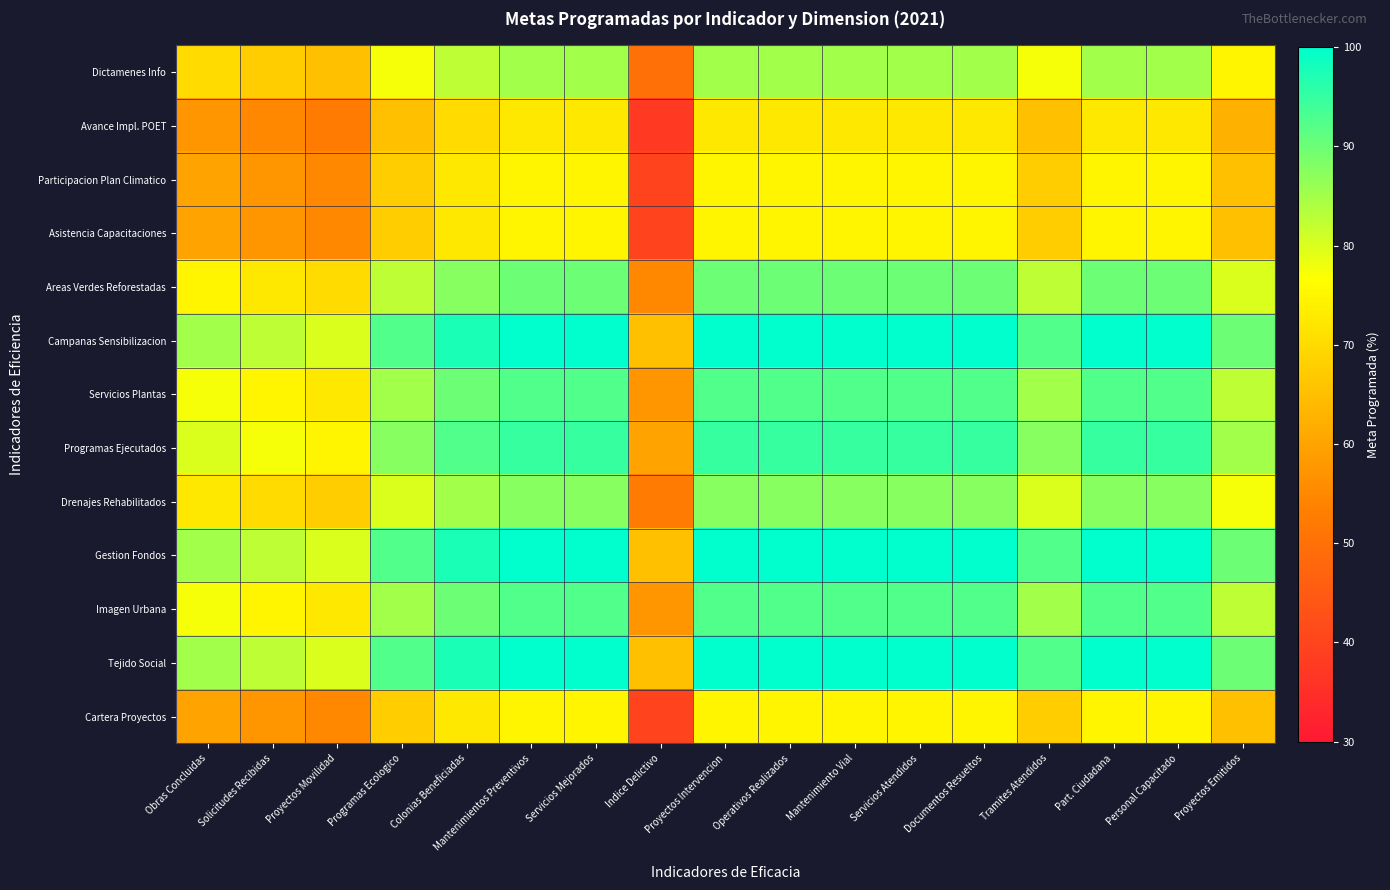

Reading left to right, list all the values displayed in this chart.

Dictamenes Info: Obras Concluidas=70.0	Solicitudes Recibidas=67.5	Proyectos Movilidad=65.0	Programas Ecologico=77.5	Colonias Beneficiadas=82.5	Mantenimientos Preventivos=85.0	Servicios Mejorados=85.0	Indice Delictivo=50.0	Proyectos Intervencion=85.0	Operativos Realizados=85.0	Mantenimiento Vial=85.0	Servicios Atendidos=85.0	Documentos Resueltos=85.0	Tramites Atendidos=77.5	Part. Ciudadana=85.0	Personal Capacitado=85.0	Proyectos Emitidos=75.0
Avance Impl. POET: Obras Concluidas=57.5	Solicitudes Recibidas=55.0	Proyectos Movilidad=52.5	Programas Ecologico=65.0	Colonias Beneficiadas=70.0	Mantenimientos Preventivos=72.5	Servicios Mejorados=72.5	Indice Delictivo=37.5	Proyectos Intervencion=72.5	Operativos Realizados=72.5	Mantenimiento Vial=72.5	Servicios Atendidos=72.5	Documentos Resueltos=72.5	Tramites Atendidos=65.0	Part. Ciudadana=72.5	Personal Capacitado=72.5	Proyectos Emitidos=62.5
Participacion Plan Climatico: Obras Concluidas=60.0	Solicitudes Recibidas=57.5	Proyectos Movilidad=55.0	Programas Ecologico=67.5	Colonias Beneficiadas=72.5	Mantenimientos Preventivos=75.0	Servicios Mejorados=75.0	Indice Delictivo=40.0	Proyectos Intervencion=75.0	Operativos Realizados=75.0	Mantenimiento Vial=75.0	Servicios Atendidos=75.0	Documentos Resueltos=75.0	Tramites Atendidos=67.5	Part. Ciudadana=75.0	Personal Capacitado=75.0	Proyectos Emitidos=65.0
Asistencia Capacitaciones: Obras Concluidas=60.0	Solicitudes Recibidas=57.5	Proyectos Movilidad=55.0	Programas Ecologico=67.5	Colonias Beneficiadas=72.5	Mantenimientos Preventivos=75.0	Servicios Mejorados=75.0	Indice Delictivo=40.0	Proyectos Intervencion=75.0	Operativos Realizados=75.0	Mantenimiento Vial=75.0	Servicios Atendidos=75.0	Documentos Resueltos=75.0	Tramites Atendidos=67.5	Part. Ciudadana=75.0	Personal Capacitado=75.0	Proyectos Emitidos=65.0
Areas Verdes Reforestadas: Obras Concluidas=75.0	Solicitudes Recibidas=72.5	Proyectos Movilidad=70.0	Programas Ecologico=82.5	Colonias Beneficiadas=87.5	Mantenimientos Preventivos=90.0	Servicios Mejorados=90.0	Indice Delictivo=55.0	Proyectos Intervencion=90.0	Operativos Realizados=90.0	Mantenimiento Vial=90.0	Servicios Atendidos=90.0	Documentos Resueltos=90.0	Tramites Atendidos=82.5	Part. Ciudadana=90.0	Personal Capacitado=90.0	Proyectos Emitidos=80.0
Campanas Sensibilizacion: Obras Concluidas=85.0	Solicitudes Recibidas=82.5	Proyectos Movilidad=80.0	Programas Ecologico=92.5	Colonias Beneficiadas=97.5	Mantenimientos Preventivos=100.0	Servicios Mejorados=100.0	Indice Delictivo=65.0	Proyectos Intervencion=100.0	Operativos Realizados=100.0	Mantenimiento Vial=100.0	Servicios Atendidos=100.0	Documentos Resueltos=100.0	Tramites Atendidos=92.5	Part. Ciudadana=100.0	Personal Capacitado=100.0	Proyectos Emitidos=90.0
Servicios Plantas: Obras Concluidas=77.5	Solicitudes Recibidas=75.0	Proyectos Movilidad=72.5	Programas Ecologico=85.0	Colonias Beneficiadas=90.0	Mantenimientos Preventivos=92.5	Servicios Mejorados=92.5	Indice Delictivo=57.5	Proyectos Intervencion=92.5	Operativos Realizados=92.5	Mantenimiento Vial=92.5	Servicios Atendidos=92.5	Documentos Resueltos=92.5	Tramites Atendidos=85.0	Part. Ciudadana=92.5	Personal Capacitado=92.5	Proyectos Emitidos=82.5
Programas Ejecutados: Obras Concluidas=80.0	Solicitudes Recibidas=77.5	Proyectos Movilidad=75.0	Programas Ecologico=87.5	Colonias Beneficiadas=92.5	Mantenimientos Preventivos=95.0	Servicios Mejorados=95.0	Indice Delictivo=60.0	Proyectos Intervencion=95.0	Operativos Realizados=95.0	Mantenimiento Vial=95.0	Servicios Atendidos=95.0	Documentos Resueltos=95.0	Tramites Atendidos=87.5	Part. Ciudadana=95.0	Personal Capacitado=95.0	Proyectos Emitidos=85.0
Drenajes Rehabilitados: Obras Concluidas=72.5	Solicitudes Recibidas=70.0	Proyectos Movilidad=67.5	Programas Ecologico=80.0	Colonias Beneficiadas=85.0	Mantenimientos Preventivos=87.5	Servicios Mejorados=87.5	Indice Delictivo=52.5	Proyectos Intervencion=87.5	Operativos Realizados=87.5	Mantenimiento Vial=87.5	Servicios Atendidos=87.5	Documentos Resueltos=87.5	Tramites Atendidos=80.0	Part. Ciudadana=87.5	Personal Capacitado=87.5	Proyectos Emitidos=77.5
Gestion Fondos: Obras Concluidas=85.0	Solicitudes Recibidas=82.5	Proyectos Movilidad=80.0	Programas Ecologico=92.5	Colonias Beneficiadas=97.5	Mantenimientos Preventivos=100.0	Servicios Mejorados=100.0	Indice Delictivo=65.0	Proyectos Intervencion=100.0	Operativos Realizados=100.0	Mantenimiento Vial=100.0	Servicios Atendidos=100.0	Documentos Resueltos=100.0	Tramites Atendidos=92.5	Part. Ciudadana=100.0	Personal Capacitado=100.0	Proyectos Emitidos=90.0
Imagen Urbana: Obras Concluidas=77.5	Solicitudes Recibidas=75.0	Proyectos Movilidad=72.5	Programas Ecologico=85.0	Colonias Beneficiadas=90.0	Mantenimientos Preventivos=92.5	Servicios Mejorados=92.5	Indice Delictivo=57.5	Proyectos Intervencion=92.5	Operativos Realizados=92.5	Mantenimiento Vial=92.5	Servicios Atendidos=92.5	Documentos Resueltos=92.5	Tramites Atendidos=85.0	Part. Ciudadana=92.5	Personal Capacitado=92.5	Proyectos Emitidos=82.5
Tejido Social: Obras Concluidas=85.0	Solicitudes Recibidas=82.5	Proyectos Movilidad=80.0	Programas Ecologico=92.5	Colonias Beneficiadas=97.5	Mantenimientos Preventivos=100.0	Servicios Mejorados=100.0	Indice Delictivo=65.0	Proyectos Intervencion=100.0	Operativos Realizados=100.0	Mantenimiento Vial=100.0	Servicios Atendidos=100.0	Documentos Resueltos=100.0	Tramites Atendidos=92.5	Part. Ciudadana=100.0	Personal Capacitado=100.0	Proyectos Emitidos=90.0
Cartera Proyectos: Obras Concluidas=60.0	Solicitudes Recibidas=57.5	Proyectos Movilidad=55.0	Programas Ecologico=67.5	Colonias Beneficiadas=72.5	Mantenimientos Preventivos=75.0	Servicios Mejorados=75.0	Indice Delictivo=40.0	Proyectos Intervencion=75.0	Operativos Realizados=75.0	Mantenimiento Vial=75.0	Servicios Atendidos=75.0	Documentos Resueltos=75.0	Tramites Atendidos=67.5	Part. Ciudadana=75.0	Personal Capacitado=75.0	Proyectos Emitidos=65.0